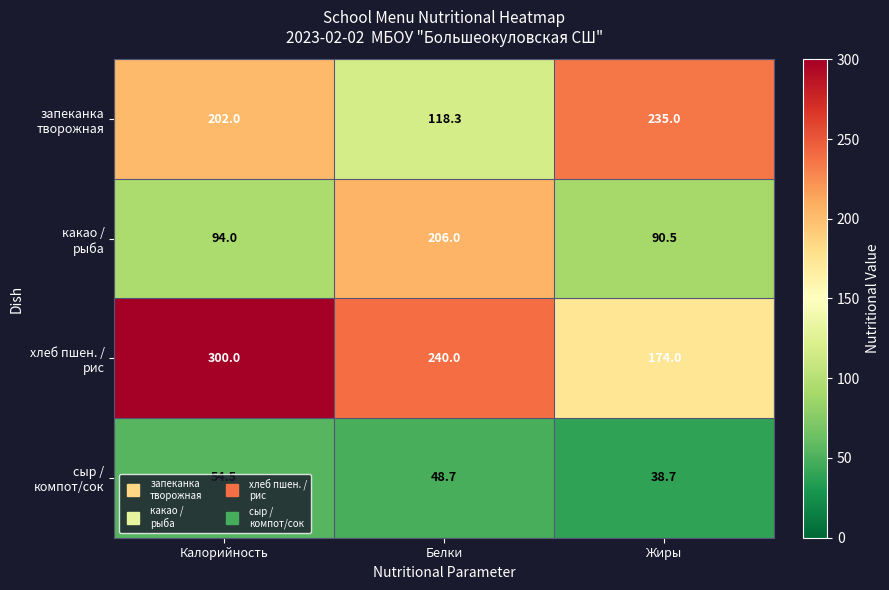

What is the difference between the highest and lowest values at Калорийность?

245.5